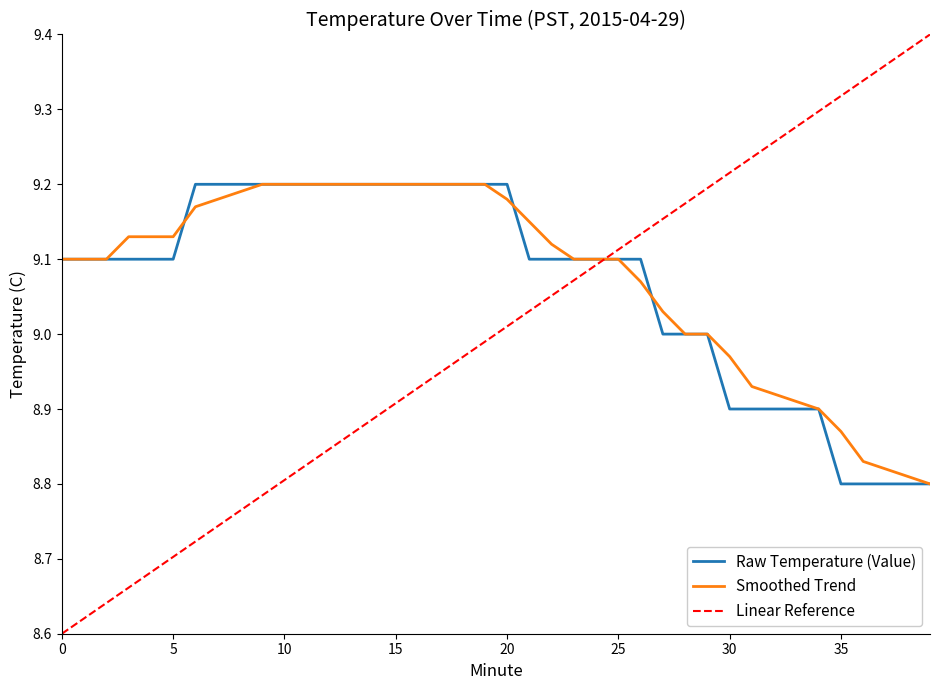

How many Hour 0 (00:00-00:39) Temperature values are between 9 and 10?

30